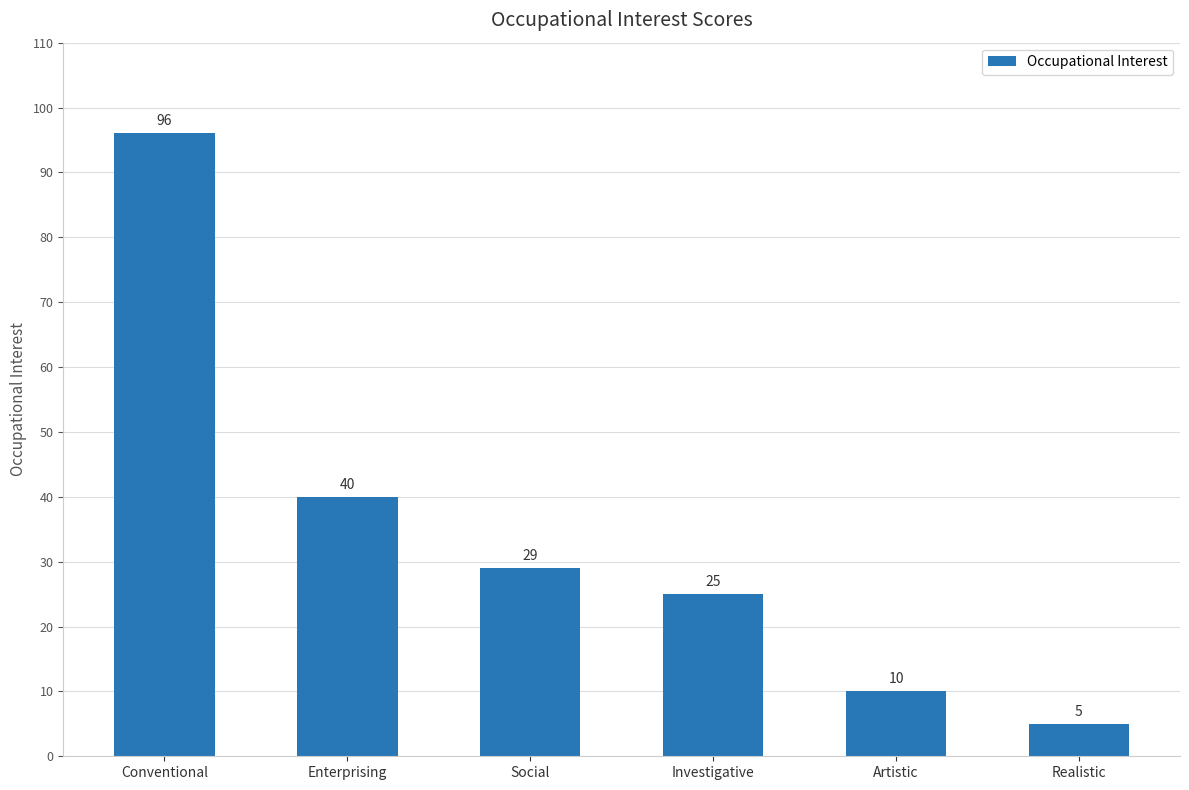

Which has a higher value, Social or Conventional?

Conventional